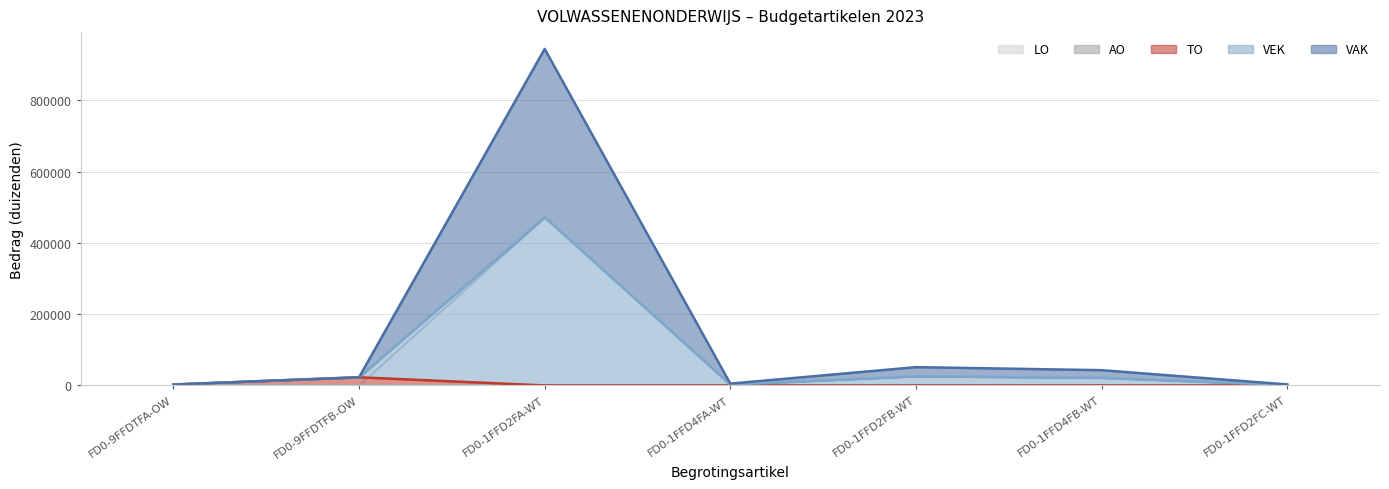

True or false: VEK and TO cross at least once.

False